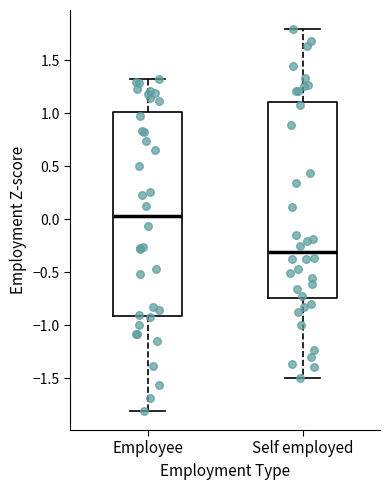

Comparing the boxes themselves (not the whiskers), which one is the tallest?

Employee